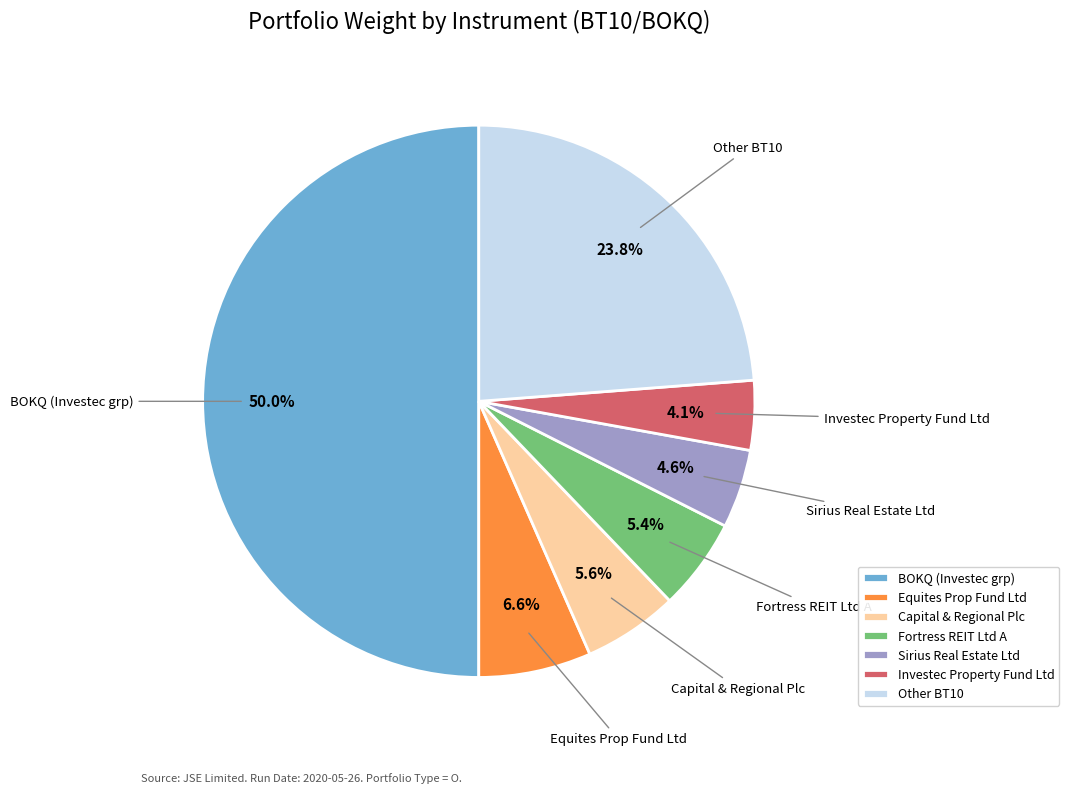

Is Equites Prop Fund Ltd the majority of the pie?

No